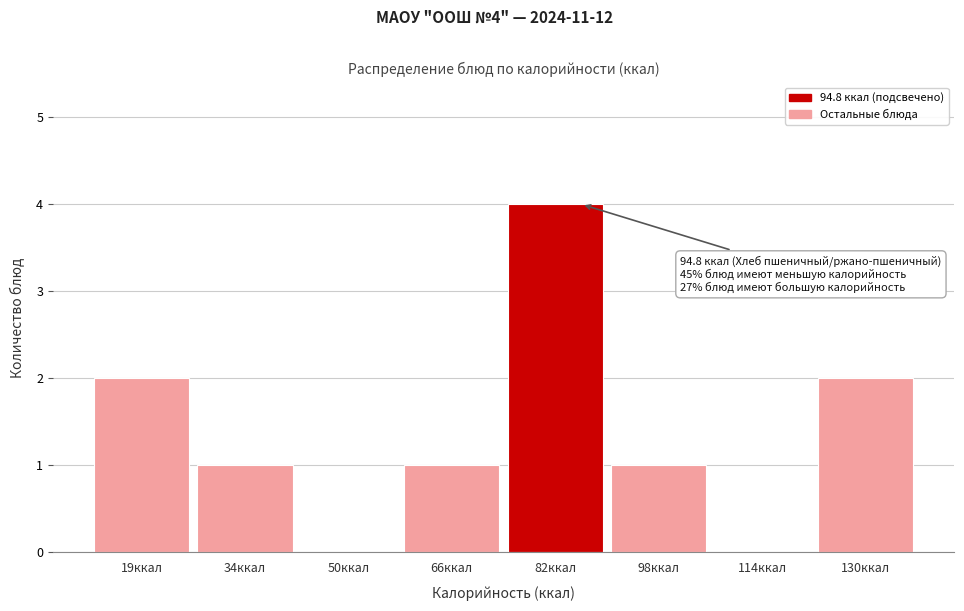

Reading right to left, what are all the values shown in this chart?

130ккал=2	114ккал=0	98ккал=1	82ккал=4	66ккал=1	50ккал=0	34ккал=1	19ккал=2